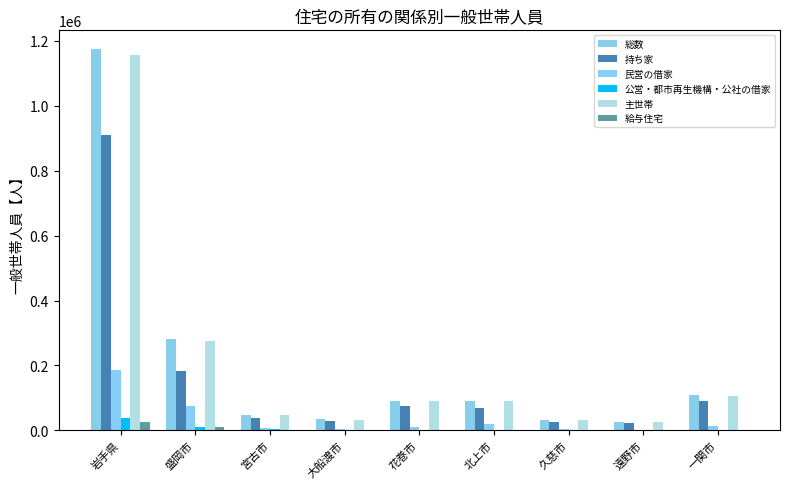

Count the number of data series in this chart.

6